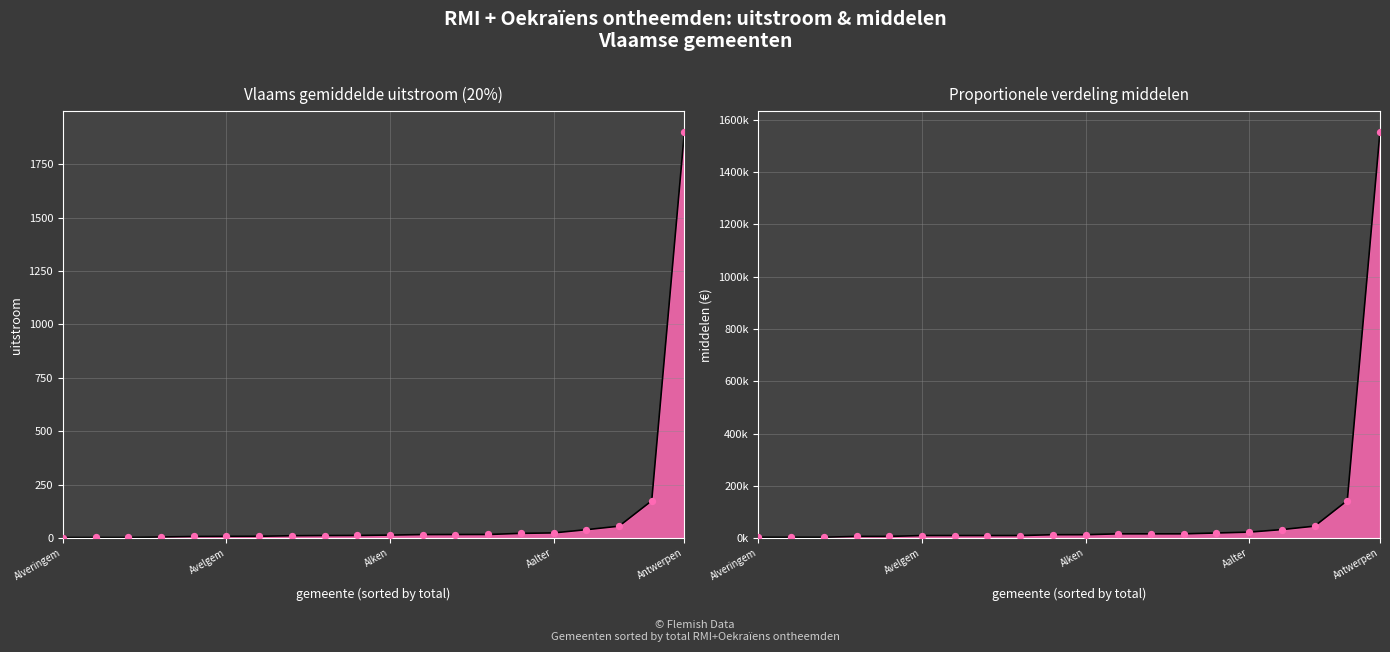

At how many categories does at least one series exceed 640373?

1